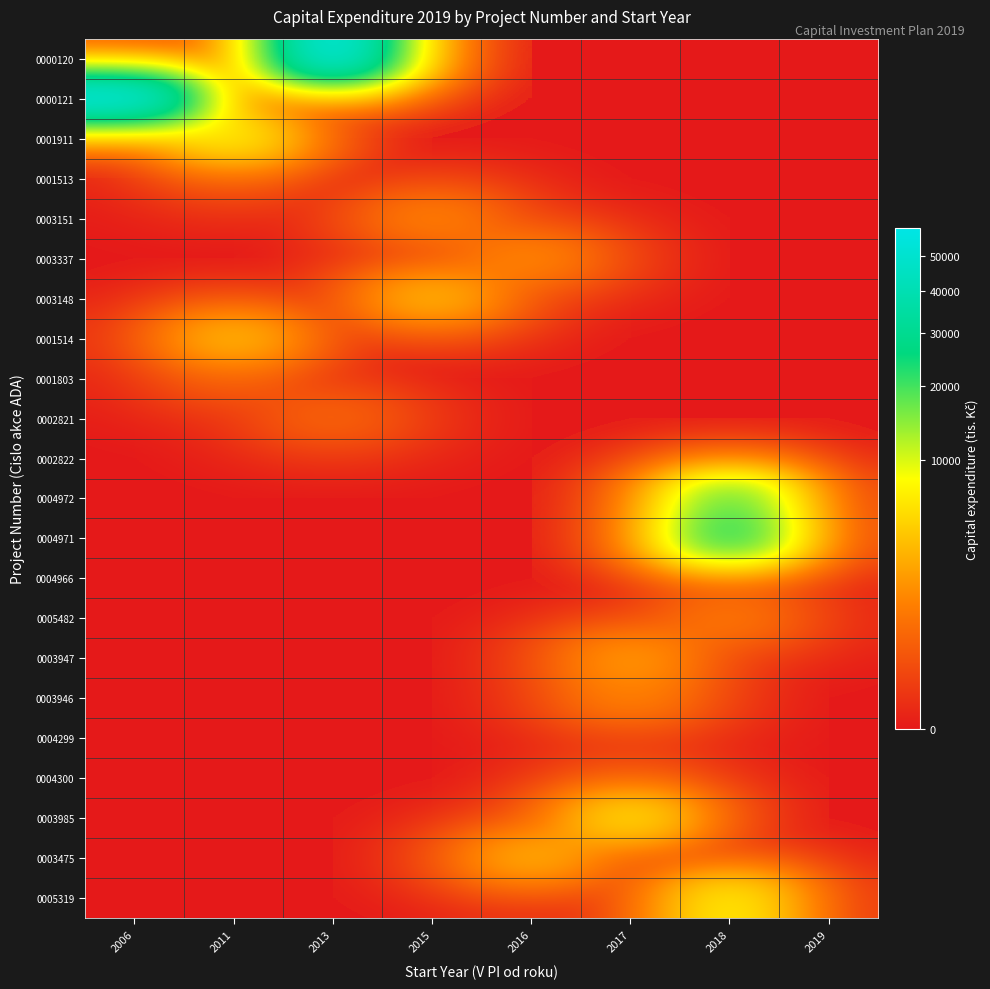

Between 2013 and 2015, which series saw the biggest shift?

0000120